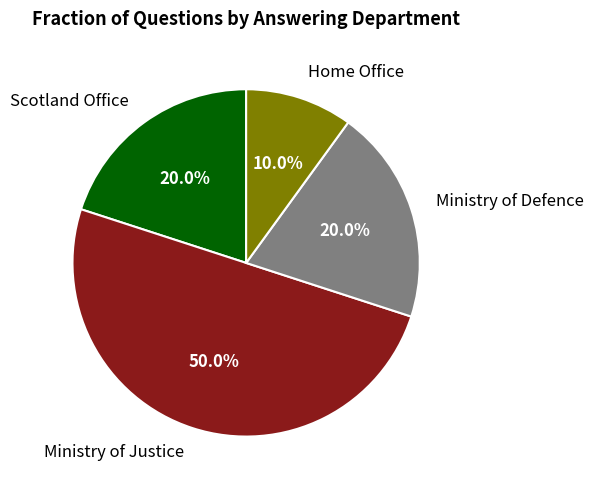

How many segments does this pie chart have?

4